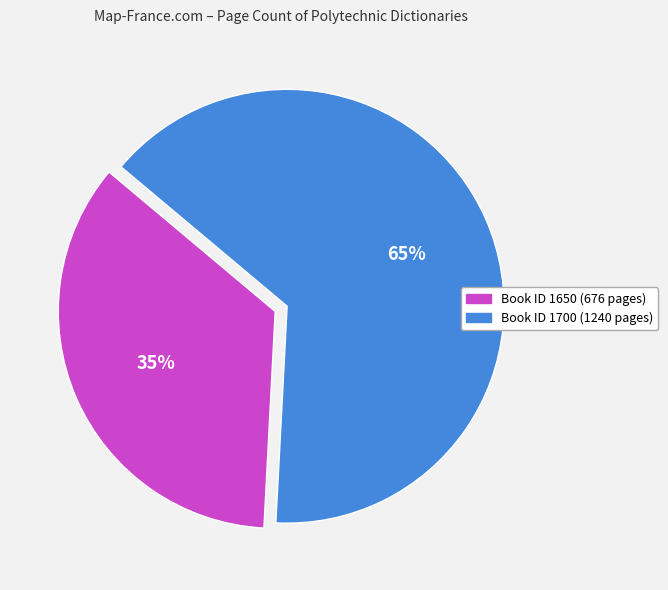

To the nearest percent, what is the average slice percentage?

50%